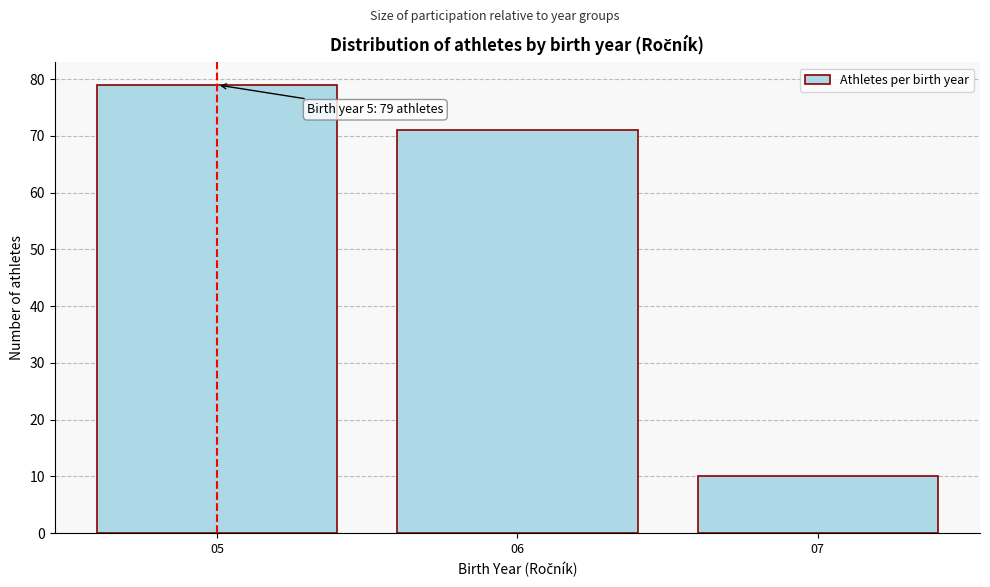

Which range on the x-axis has the tallest bar?

4.5 to 5.5